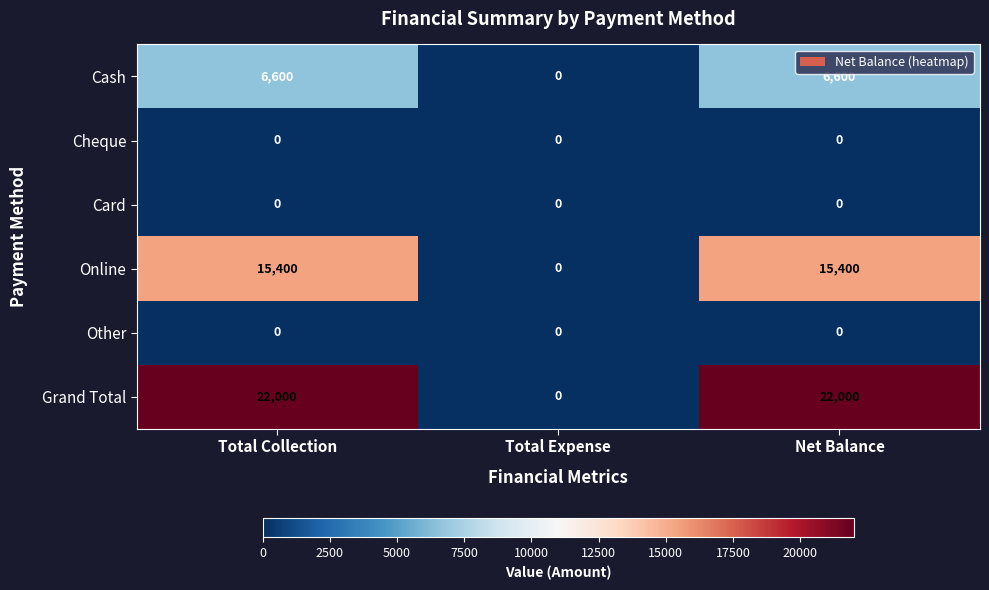

What is the total value across all series at Net Balance?

44000